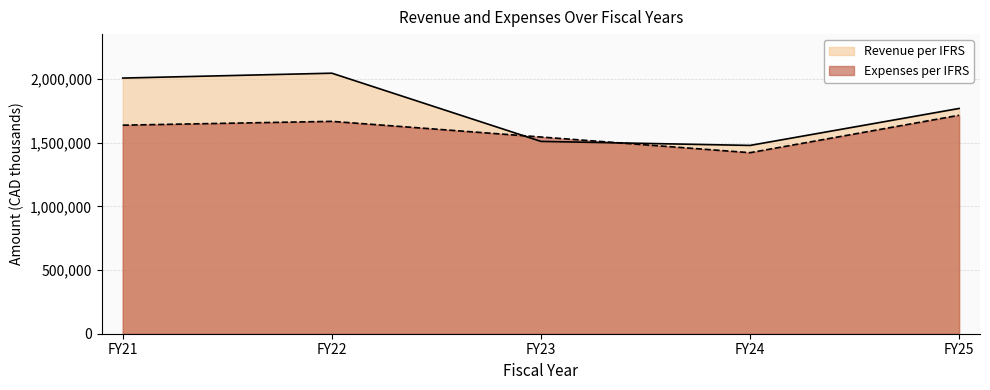

What is the spread (max minus min) of values at FY25?

53513